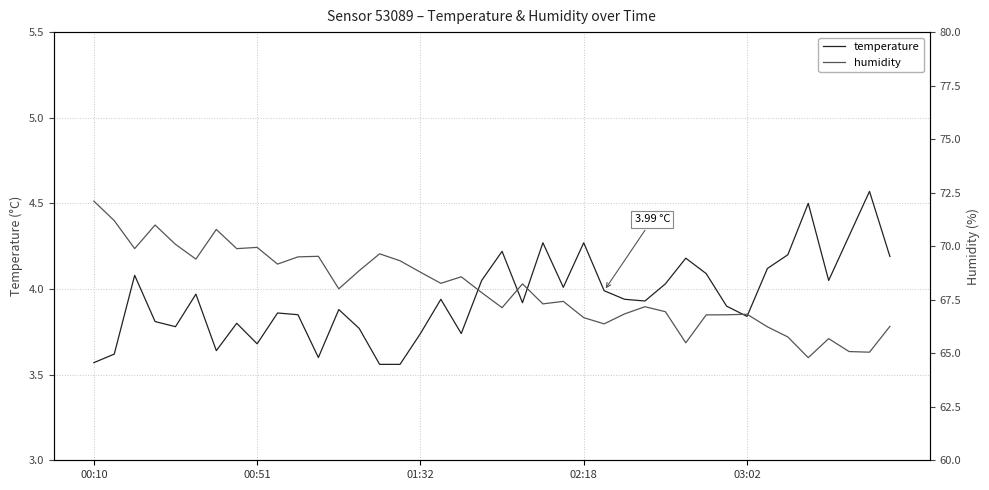

What is the approximate value of temperature at 19?

4.0